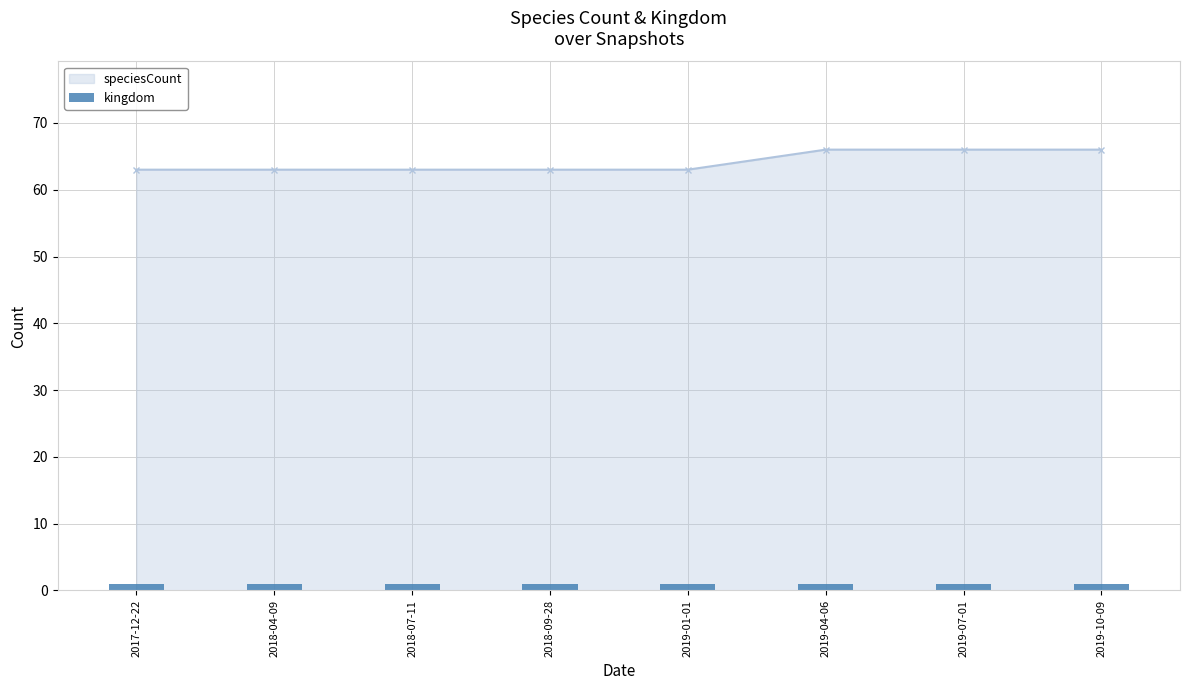

What is the value of the speciesCount point at the 5th from the left?

63